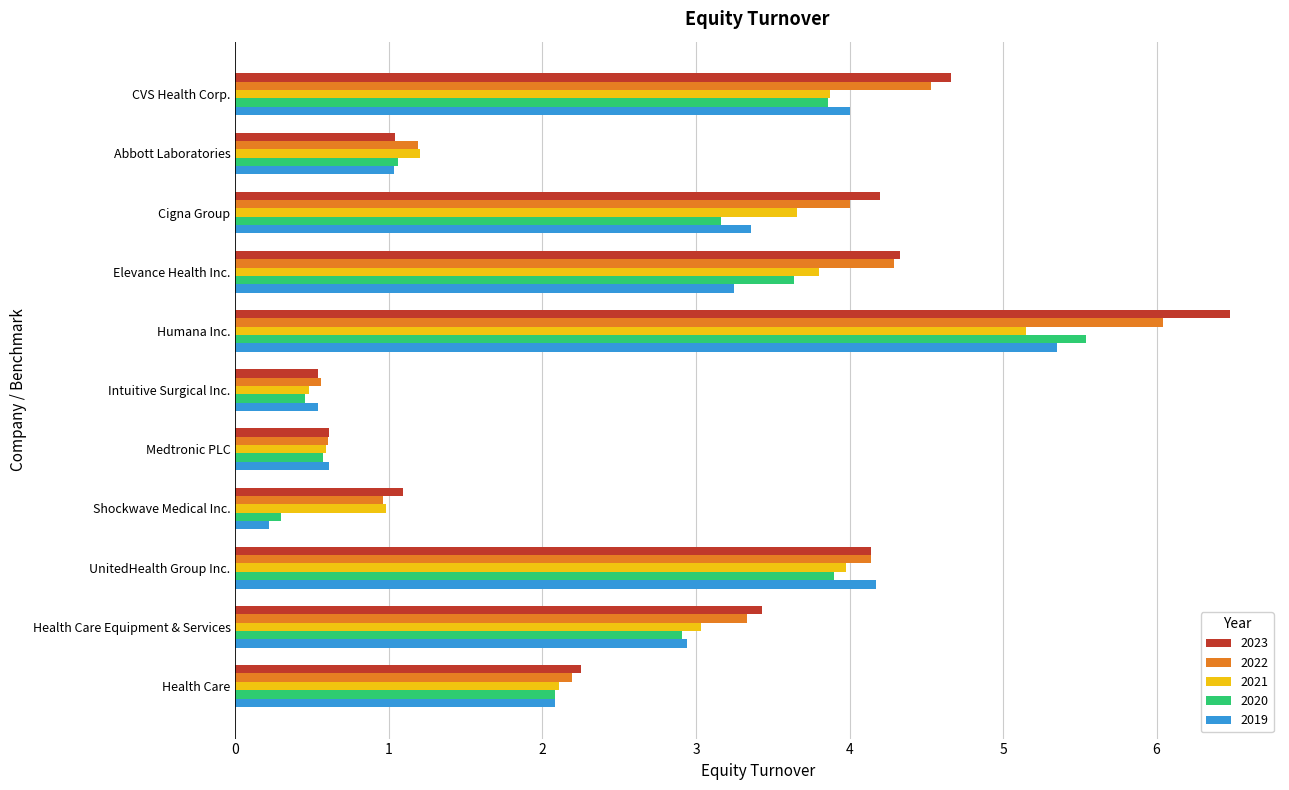

Where is 2023 nearest to the value 3?

Health Care Equipment & Services